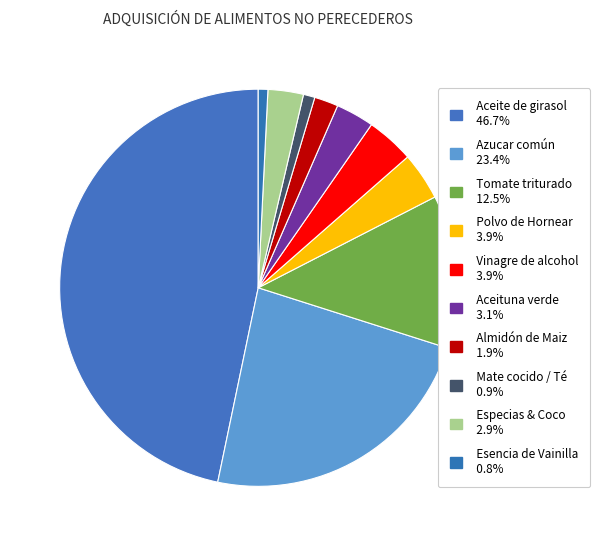

Which category has the biggest portion of the pie?

Aceite de girasol